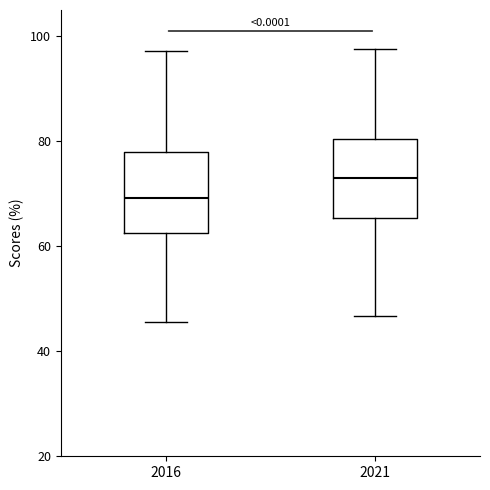

Which box's median line is the highest?

2021